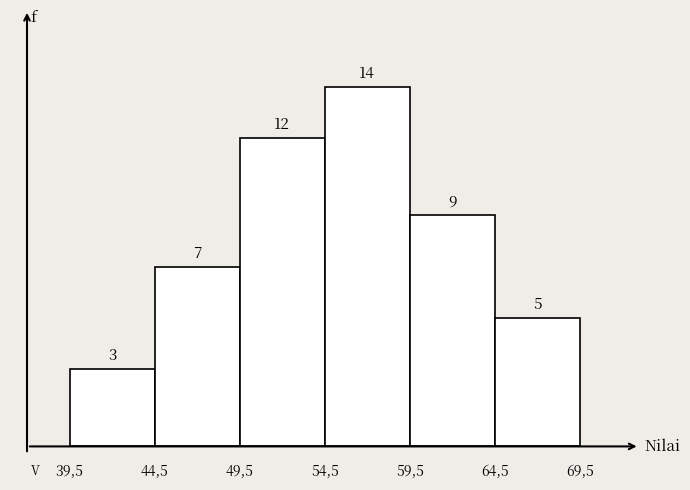

Reading left to right, what are all the values shown in this chart?

39,5=3	44,5=7	49,5=12	54,5=14	59,5=9	64,5=5